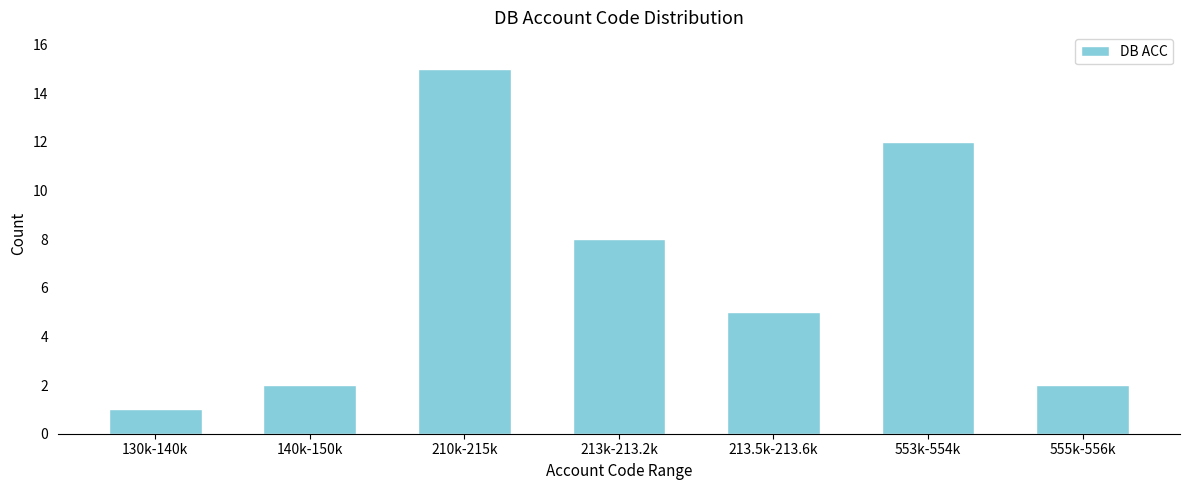

Reading right to left, transcribe all the data shown in this chart.

2	12	5	8	15	2	1